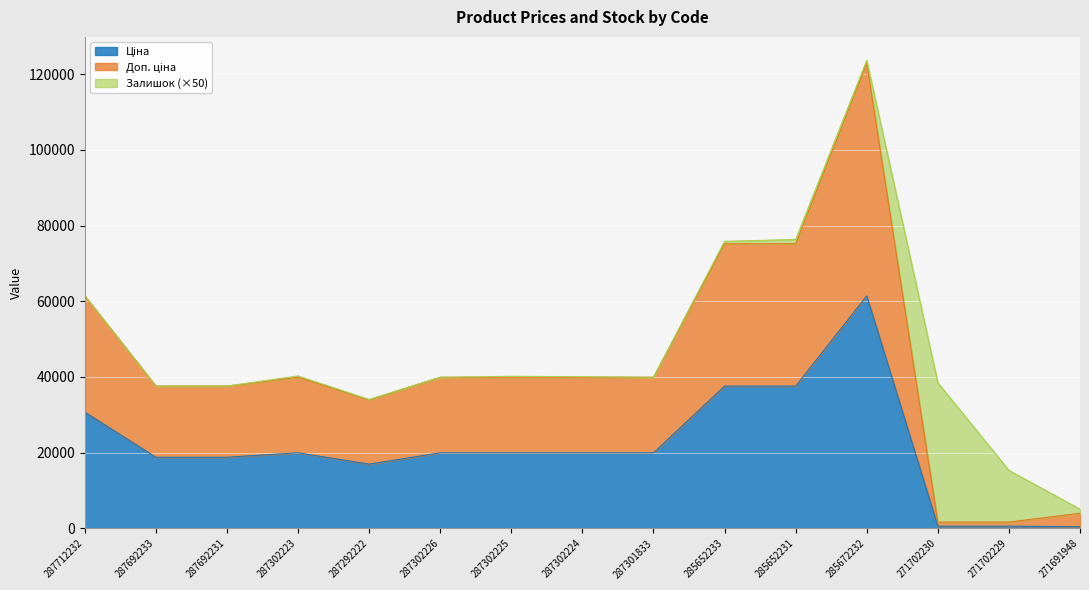

True or false: Ціна has more than 0 points higher than both neighbors.

True